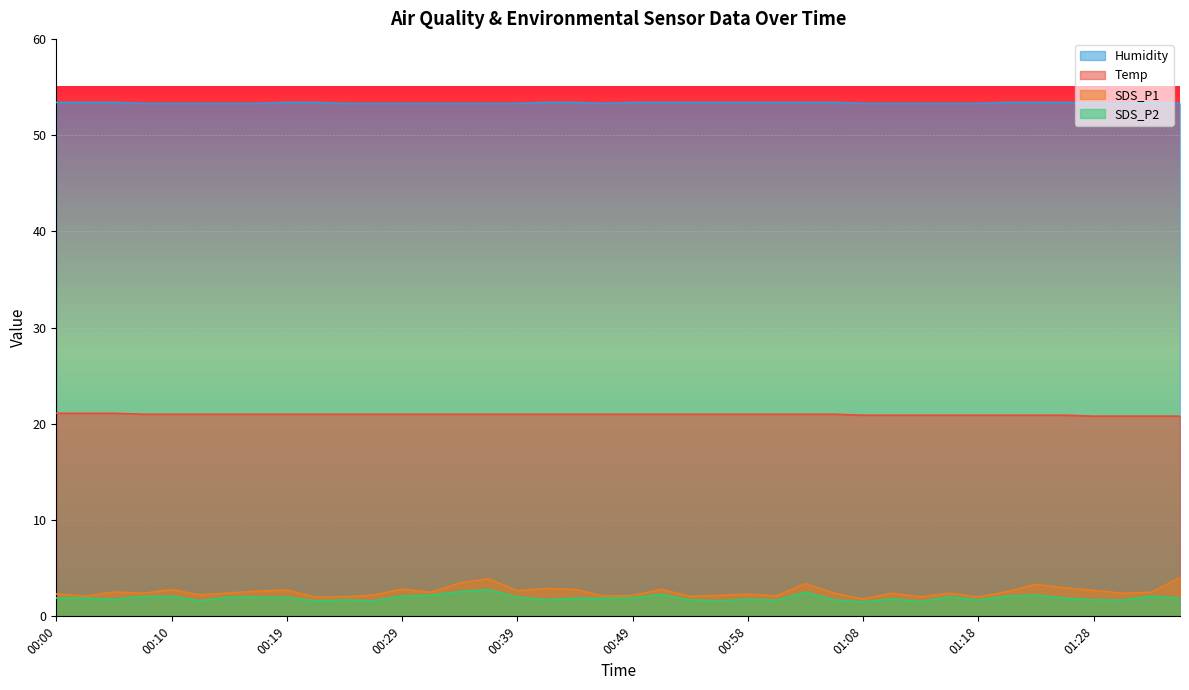

What is the greatest value displayed?

53.4